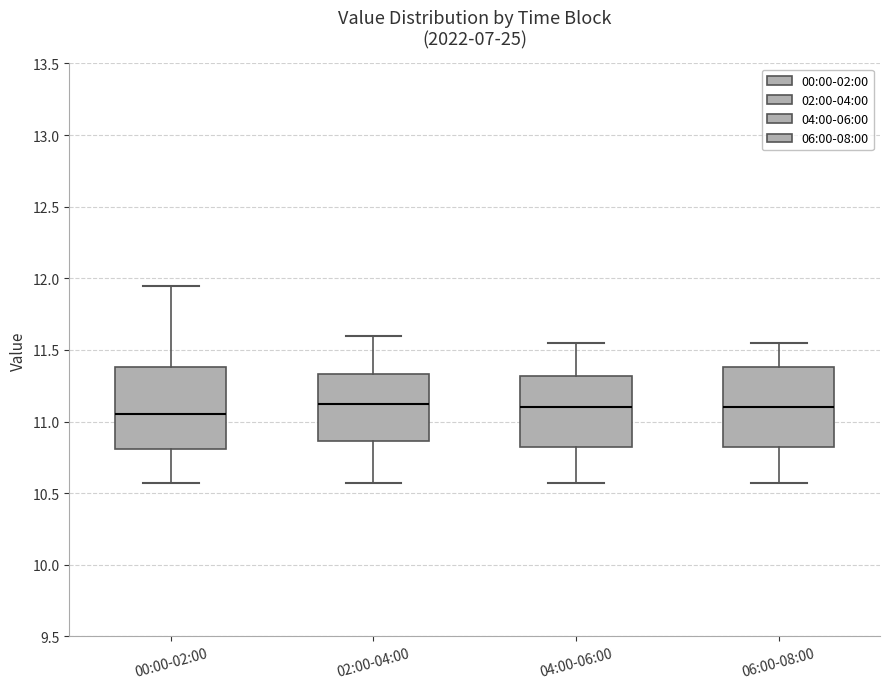

Reading left to right, read every box against the y-axis: the position of its median line, the range the box covers, and the ends of its whiskers. The values are not printed on the chart, so give them approximately, as read against the axis.

00:00-02:00: median 11.05, box 10.80 to 11.40, whiskers 10.55 to 11.95
02:00-04:00: median 11.15, box 10.85 to 11.35, whiskers 10.55 to 11.60
04:00-06:00: median 11.10, box 10.80 to 11.30, whiskers 10.55 to 11.55
06:00-08:00: median 11.10, box 10.80 to 11.40, whiskers 10.55 to 11.55